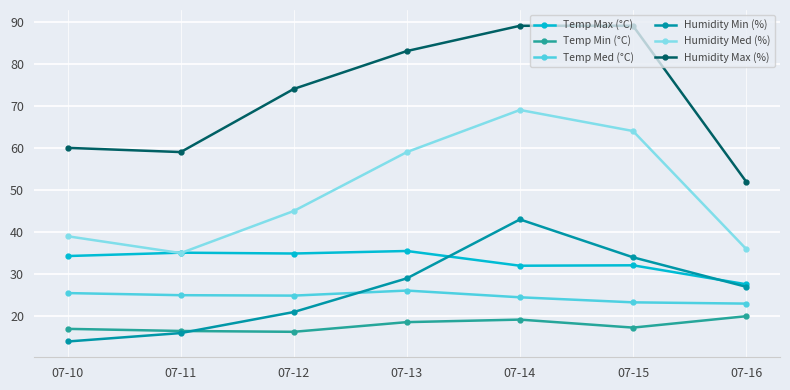

How many values in the Humidity Med (%) series are below 45?

3